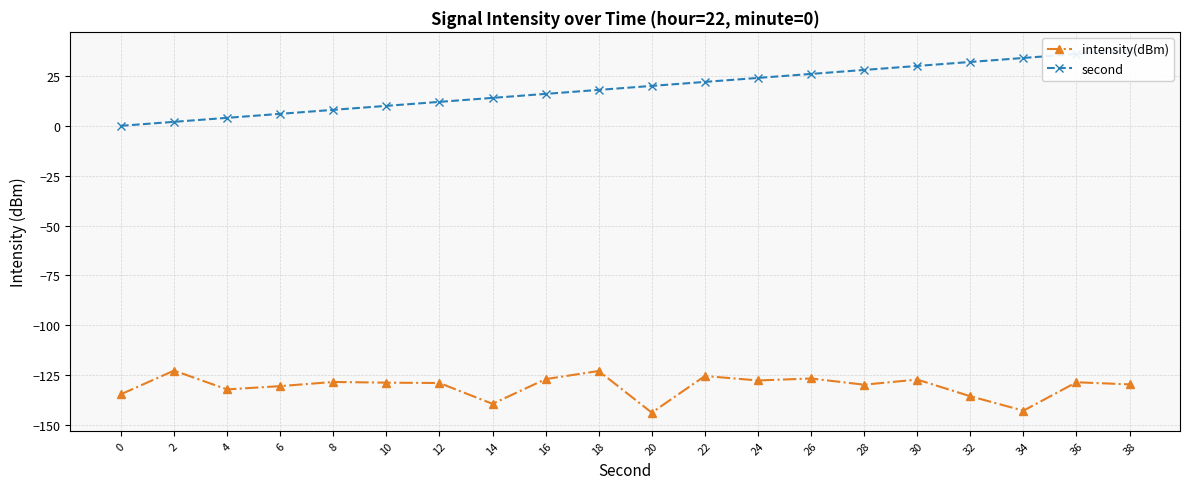

At which category is the sum across all series the highest?

38